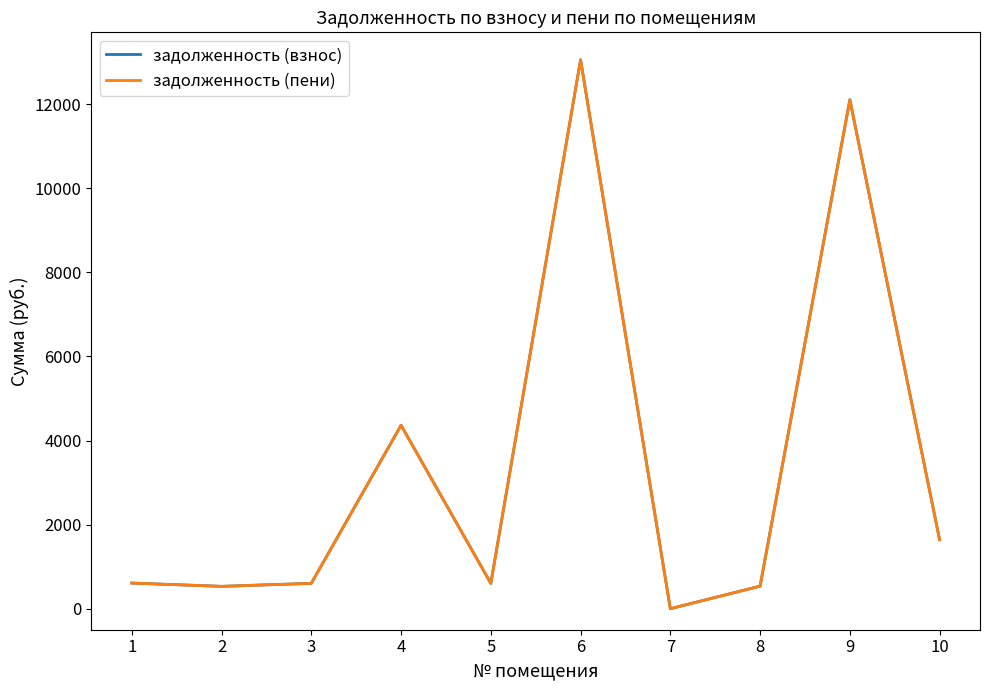

Is this an area chart (filled region under the line)?

No